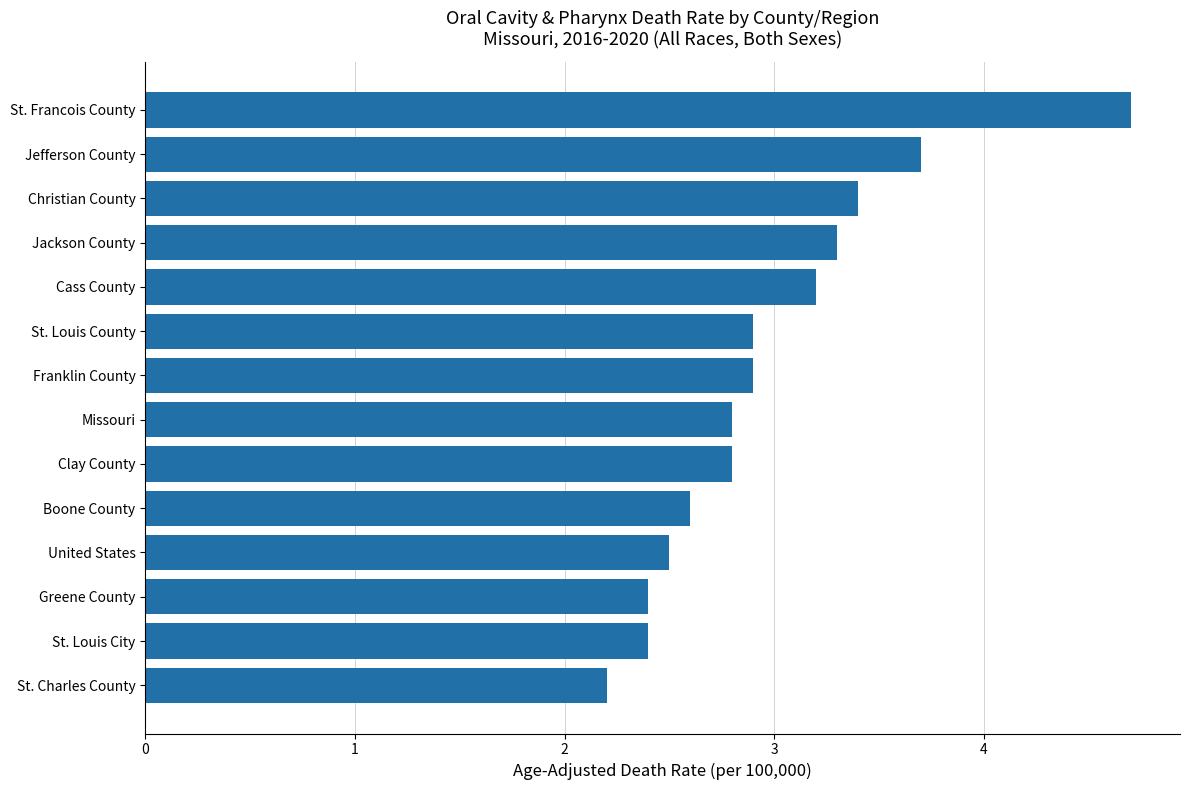

What is the average value?

3.0